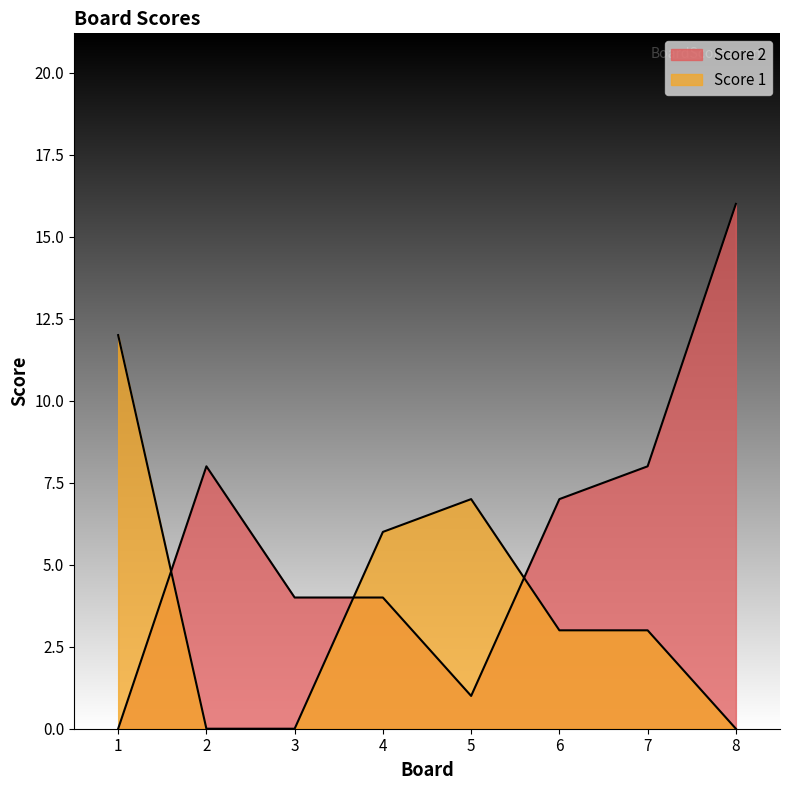

Reading left to right, list all the values displayed in this chart.

Score 1: 12	0	0	6	7	3	3	0
Score 2: 0	8	4	4	1	7	8	16